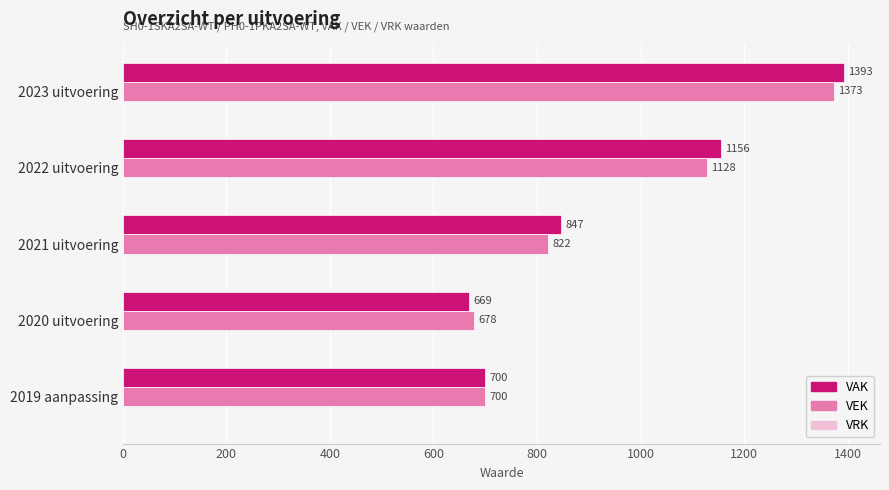

What is the sum of all VAK values?

4765